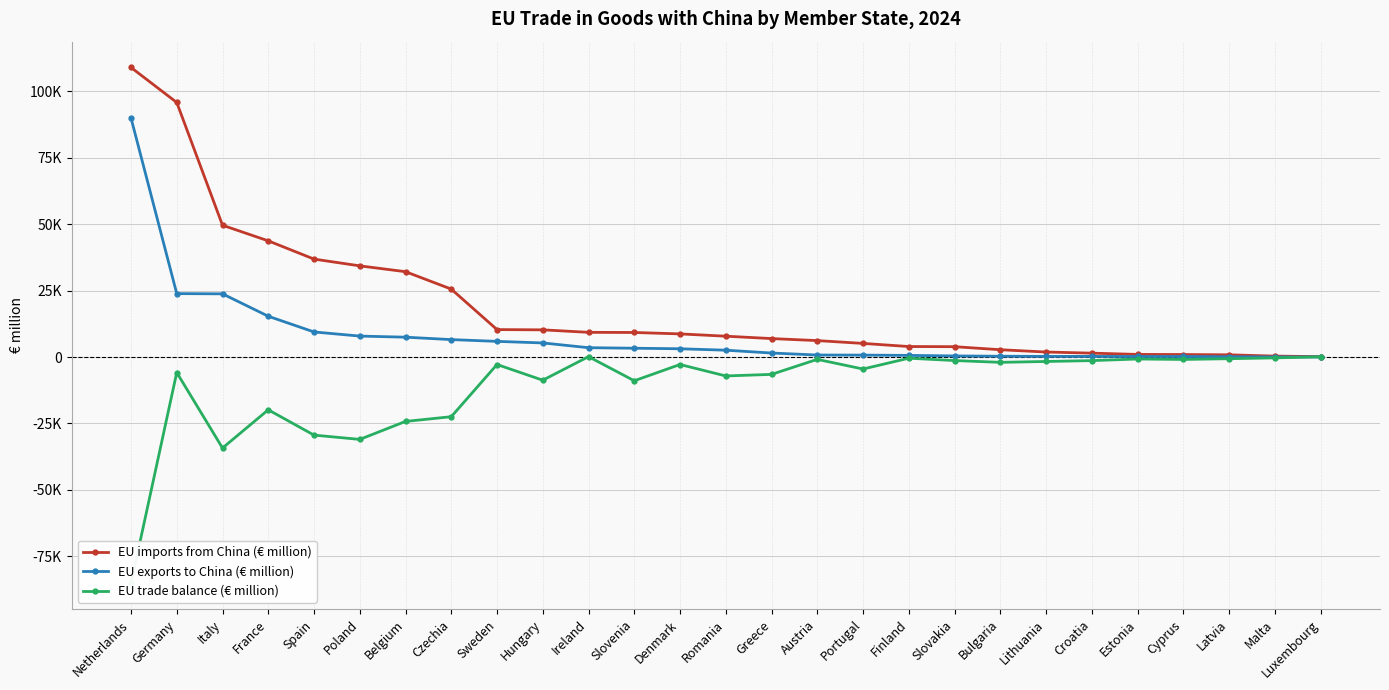

True or false: EU trade balance (€ million) has a value of -740.1 at Estonia.

True